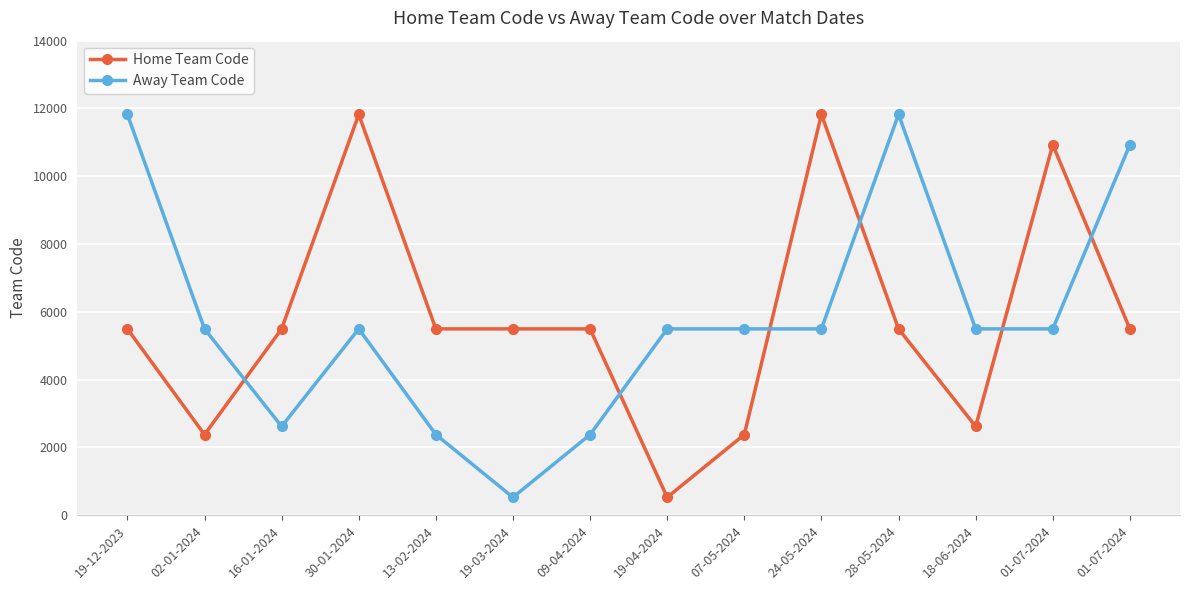

What is the difference between the maximum and minimum values in the Away Team Code series?

11293